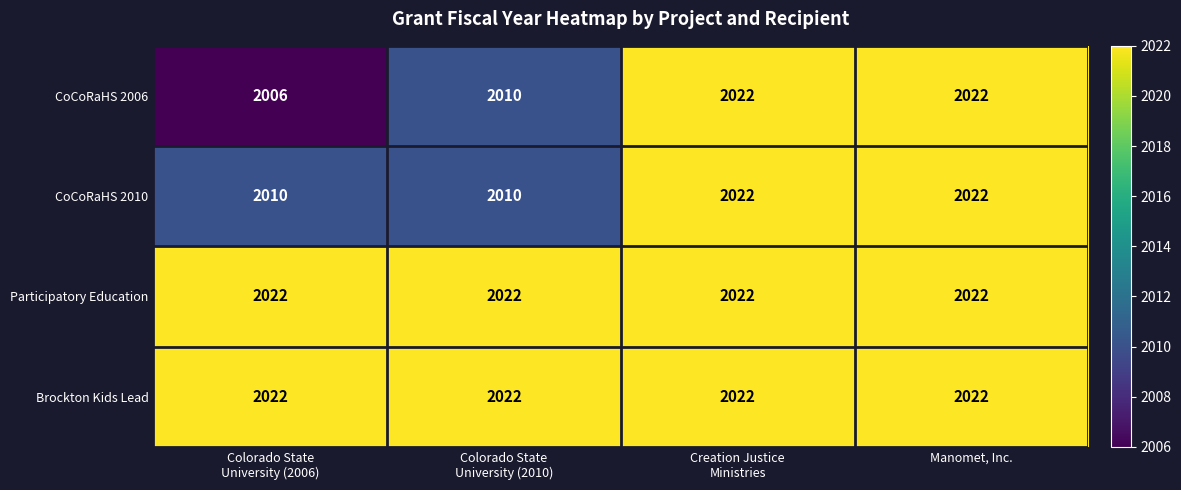

Which series has the largest range (max minus min)?

CoCoRaHS 2006